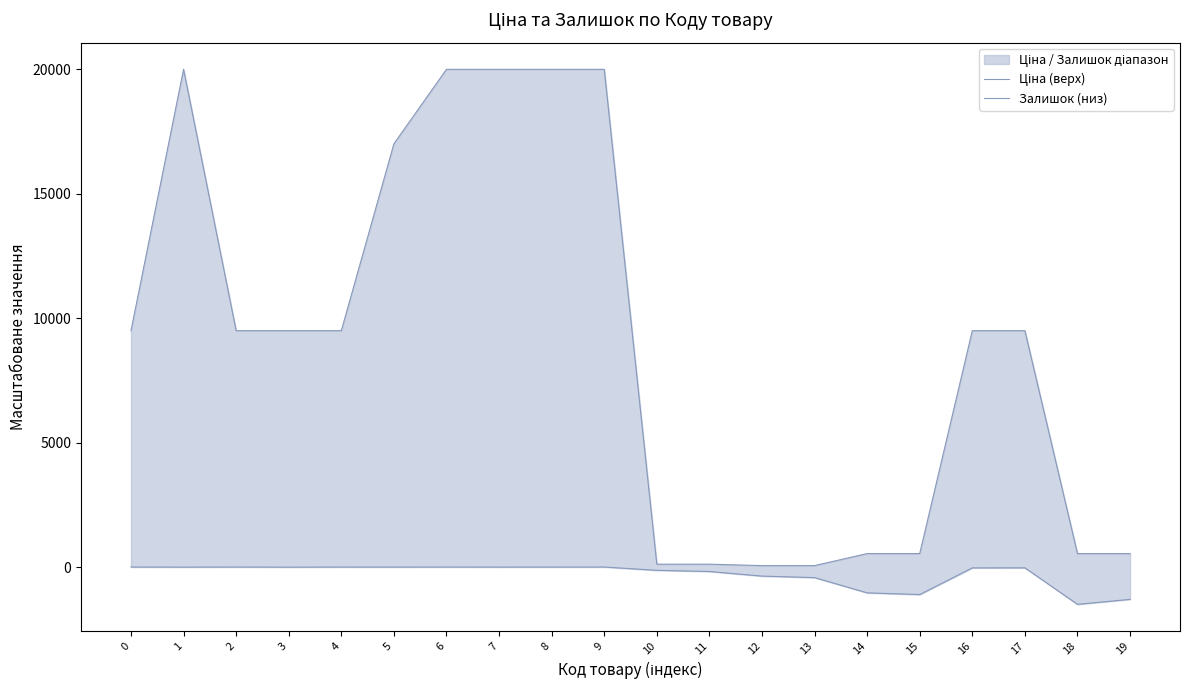

What is the difference between the highest and lowest values at 14?

1578.0